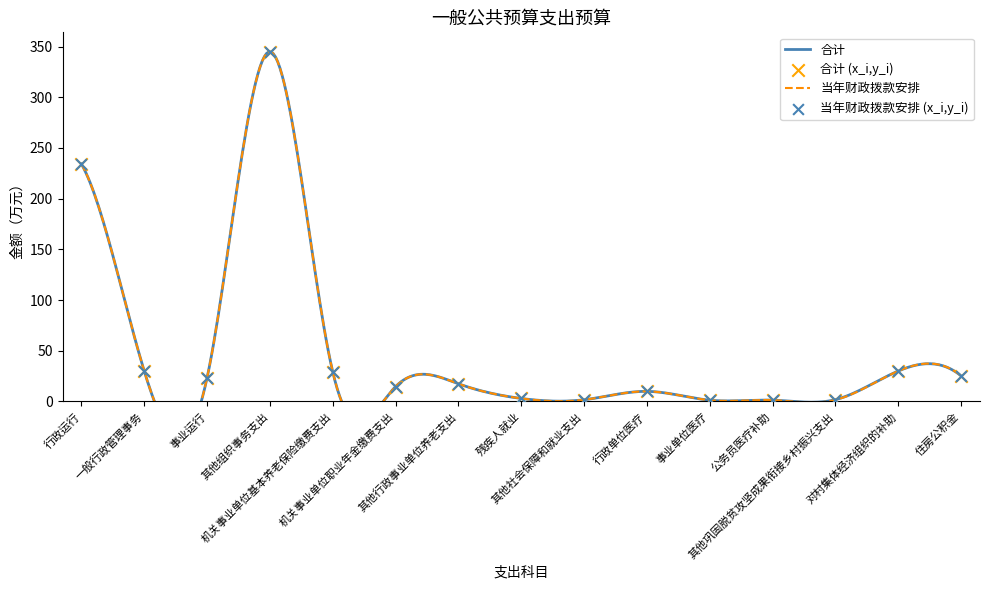

Which series has the largest Y range (max minus min)?

合计